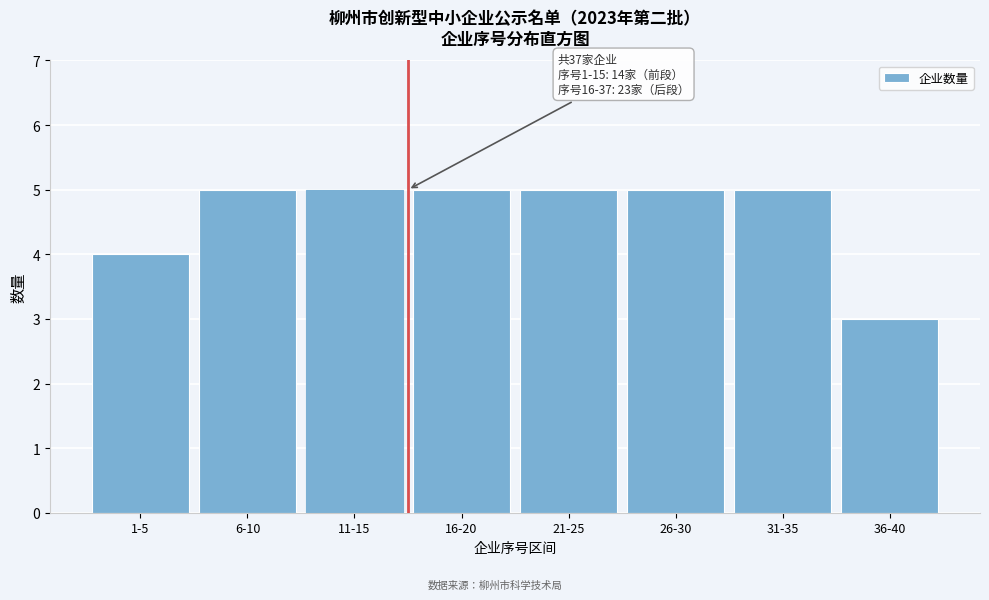

Reading right to left, extract all data points from this chart.

3	5	5	5	5	5	5	4